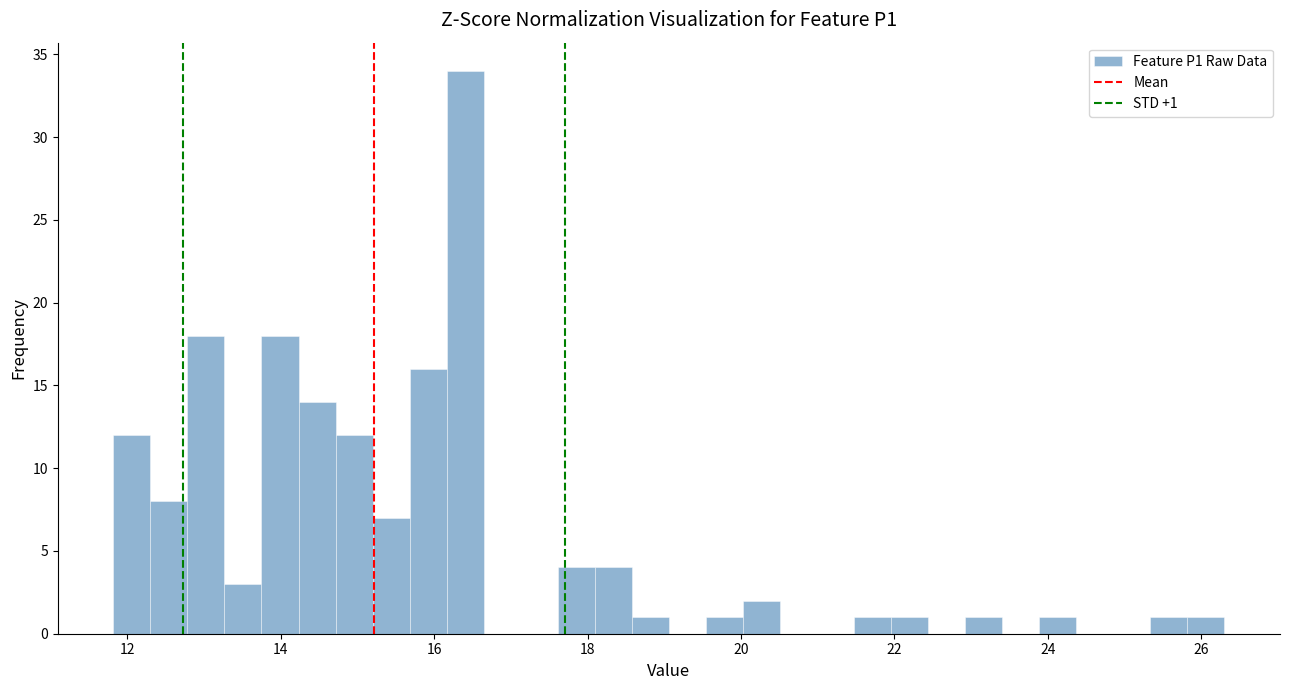

Read against the x-axis, roughly where is the centre of the tallest bar?

16.4